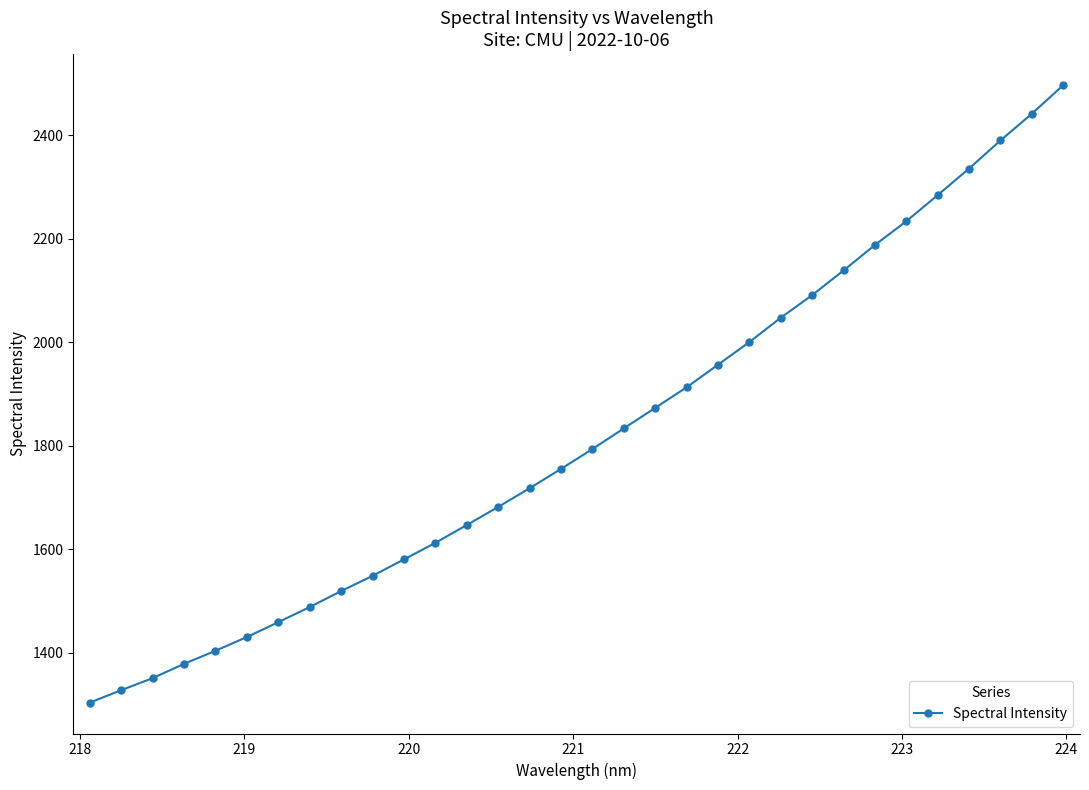

How many values are below 1793?

16